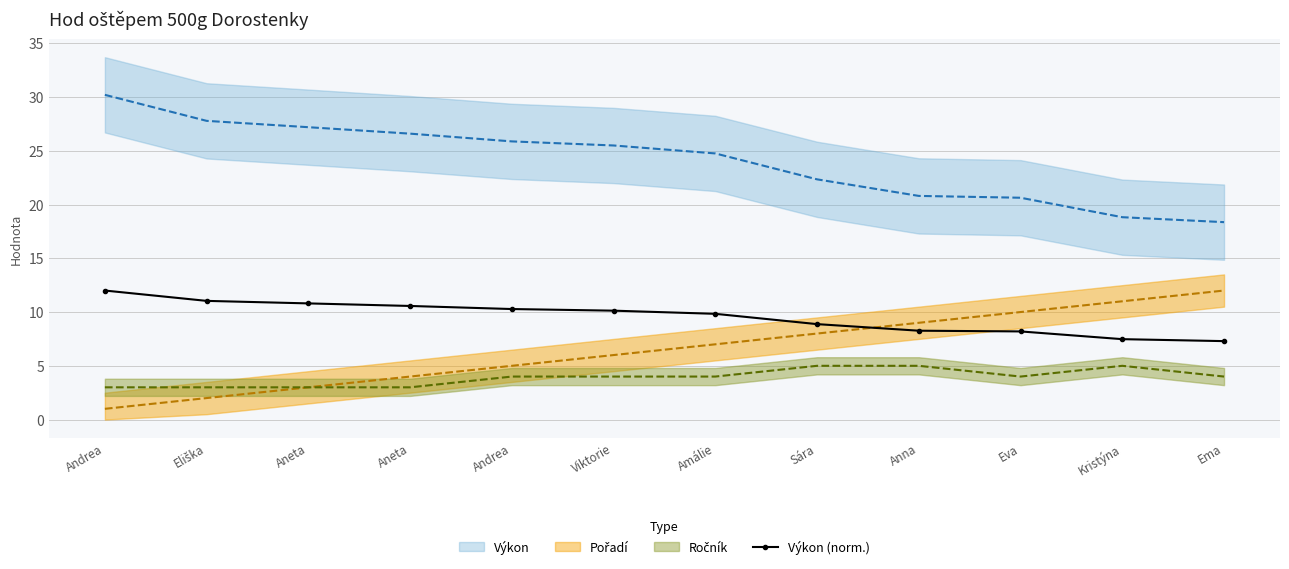

Rank the categories by value from lowest to highest.

Ema, Kristýna, Eva, Anna, Sára, Amálie, Viktorie, Andrea, Aneta, Aneta, Eliška, Andrea